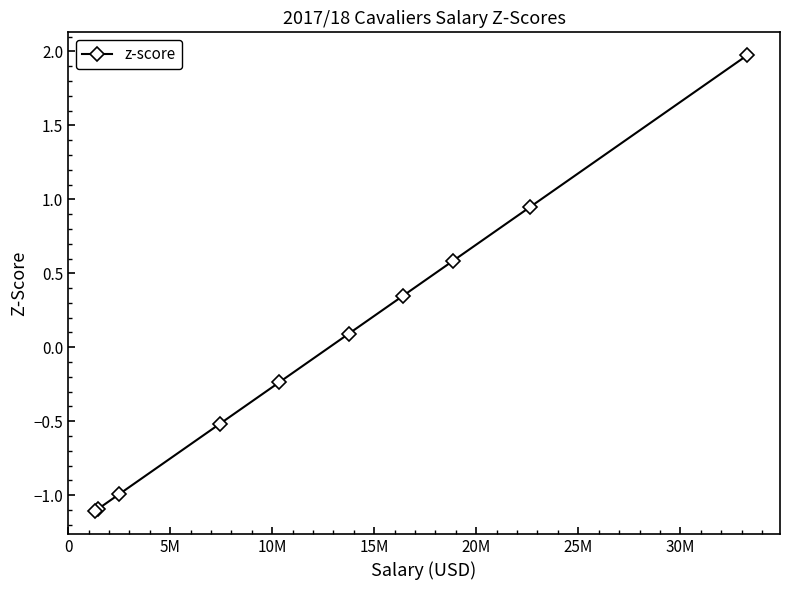

How many positive values are there?

5